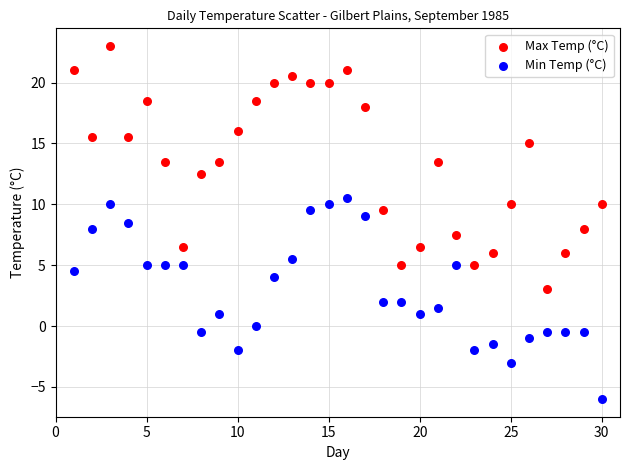

Which series has the largest Y range (max minus min)?

Max Temp (°C)